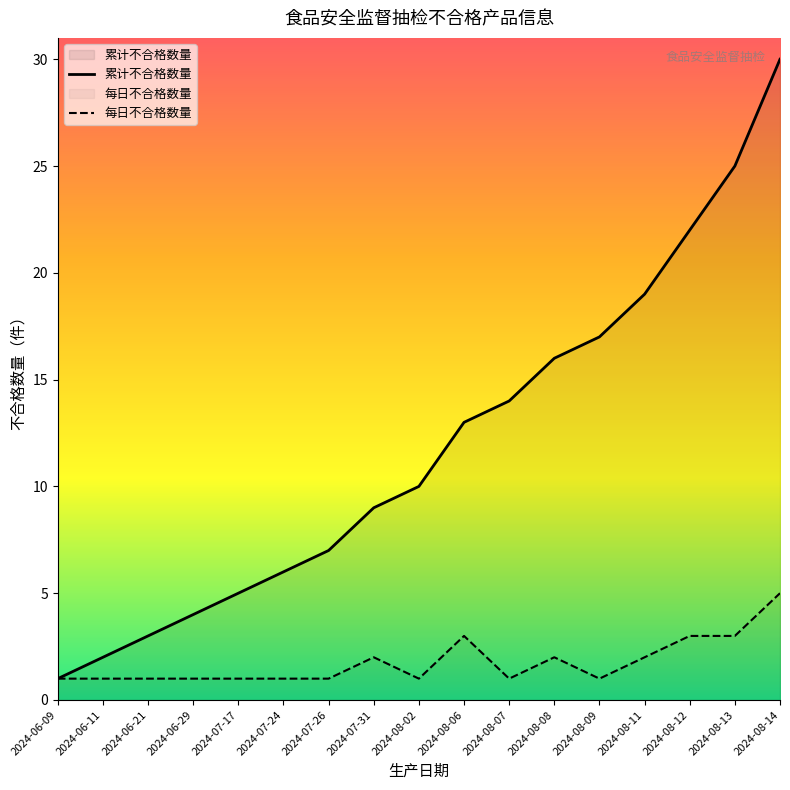

Rank the categories by 累计不合格数量 value from highest to lowest.

2024-08-14, 2024-08-13, 2024-08-12, 2024-08-11, 2024-08-09, 2024-08-08, 2024-08-07, 2024-08-06, 2024-08-02, 2024-07-31, 2024-07-26, 2024-07-24, 2024-07-17, 2024-06-29, 2024-06-21, 2024-06-11, 2024-06-09